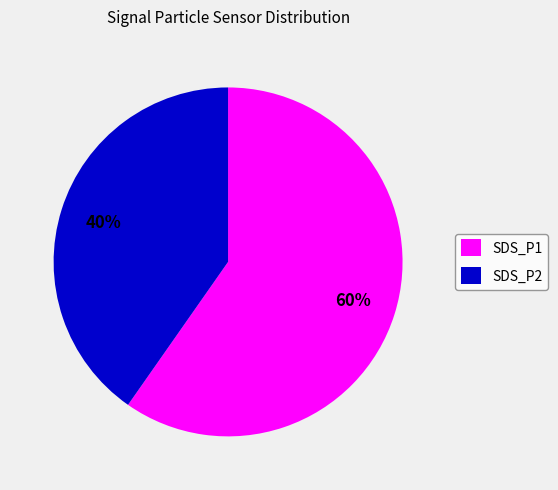

Which has a higher value, SDS_P1 or SDS_P2?

SDS_P1